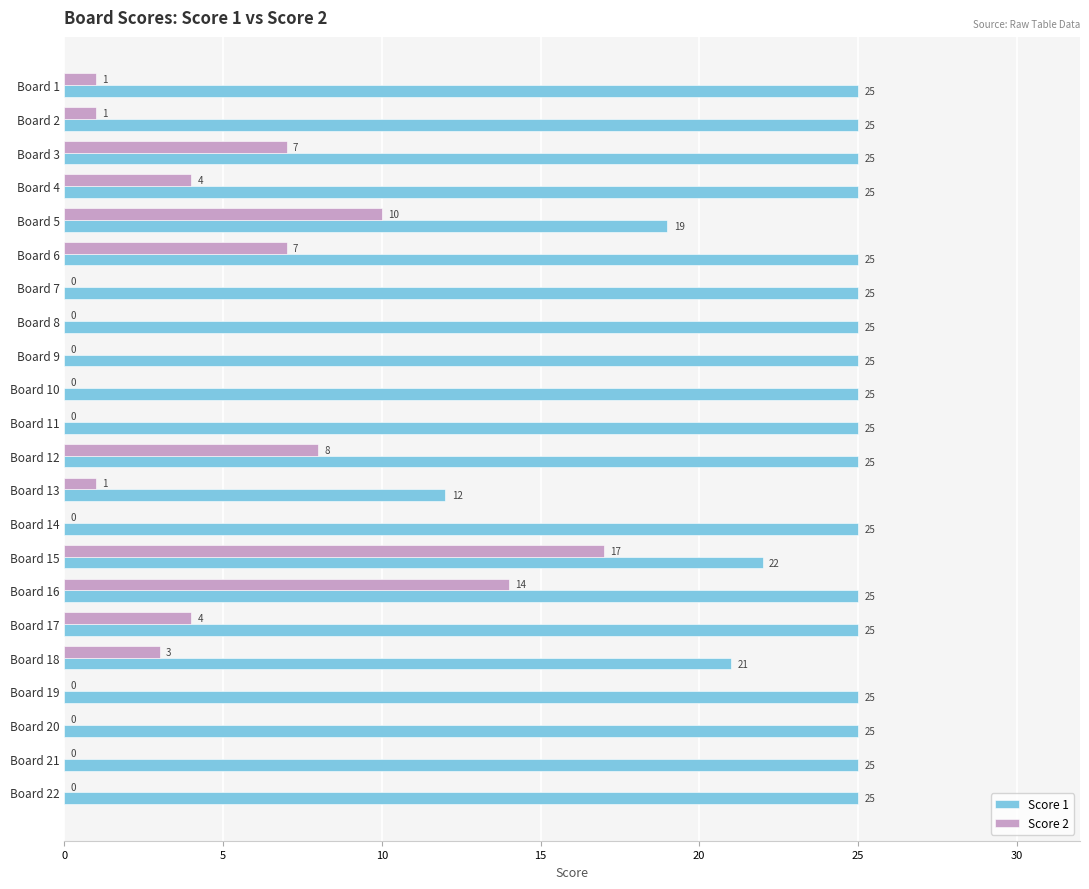

What is the highest value of the Score 2 series?

17